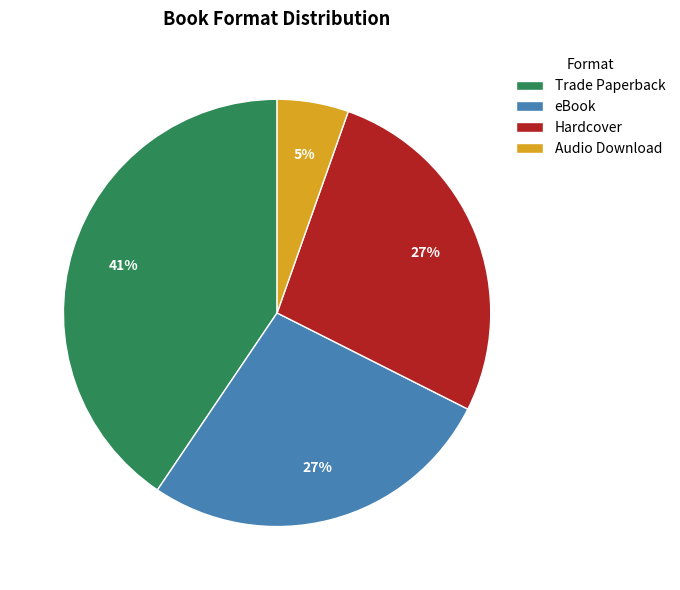

To the nearest percent, what is the average slice percentage?

25%